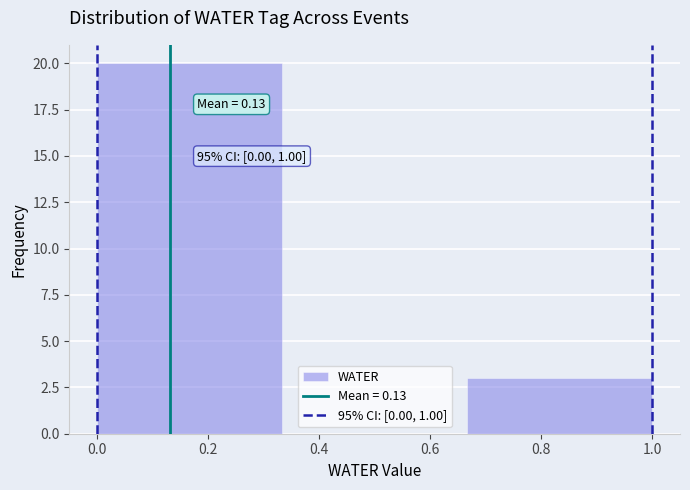

Over which range of the x-axis is the bar tallest?

0.00 to 0.34